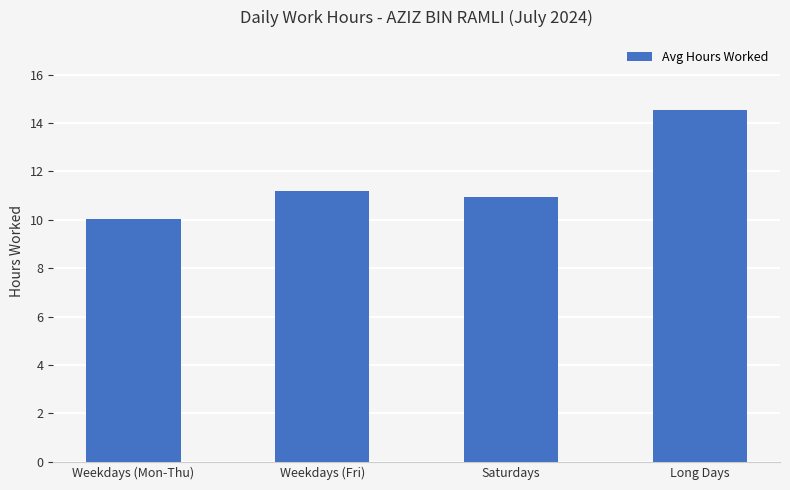

Are the bars horizontal?

No